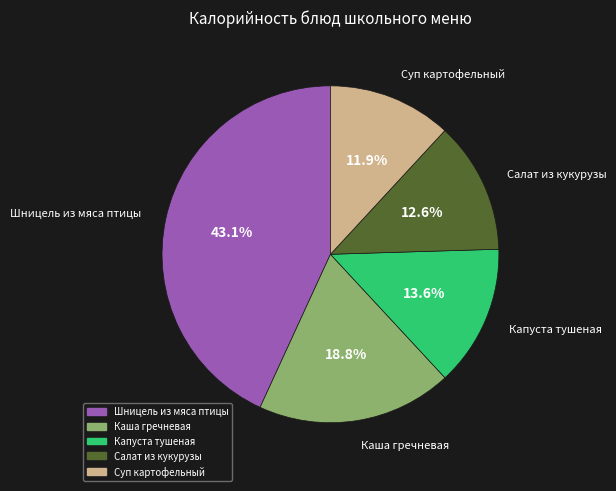

Is there any slice that represents more than half of the pie?

No